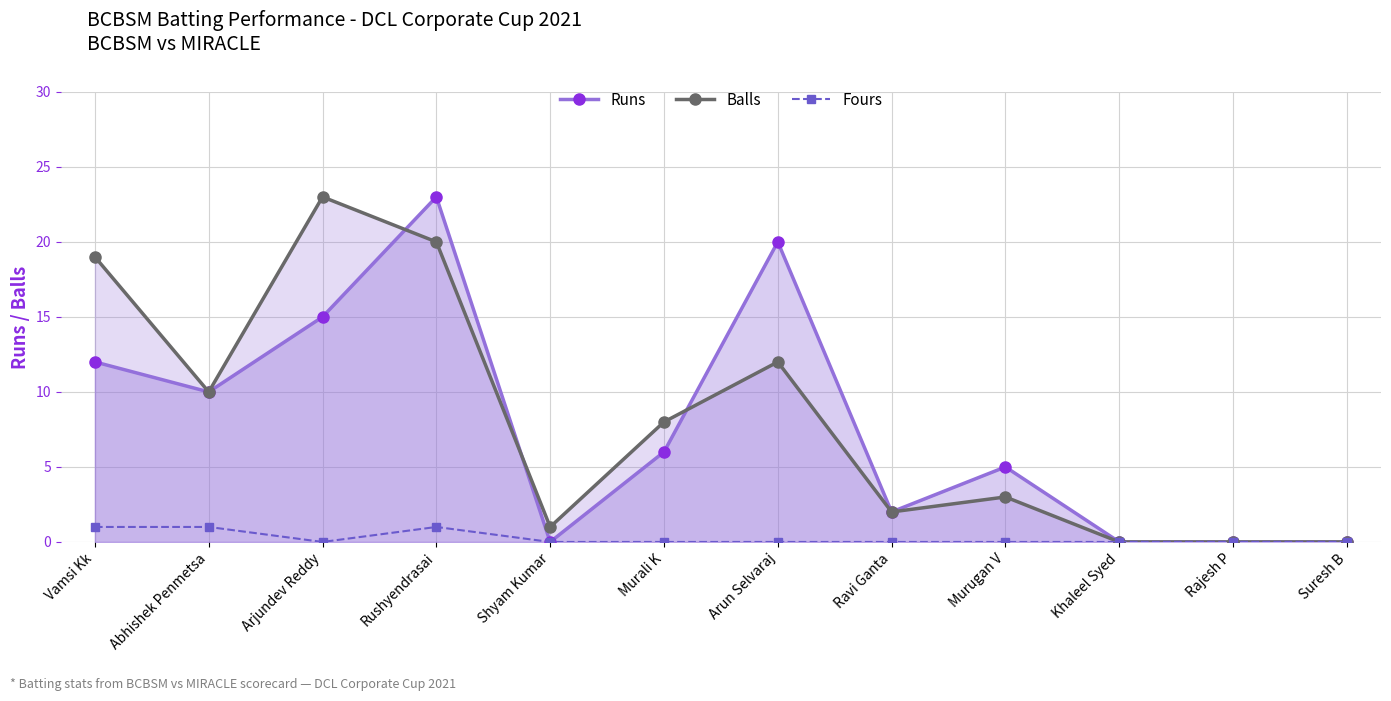

At Abhishek Penmetsa, list the series in order from smallest to largest.

Fours, Runs, Balls